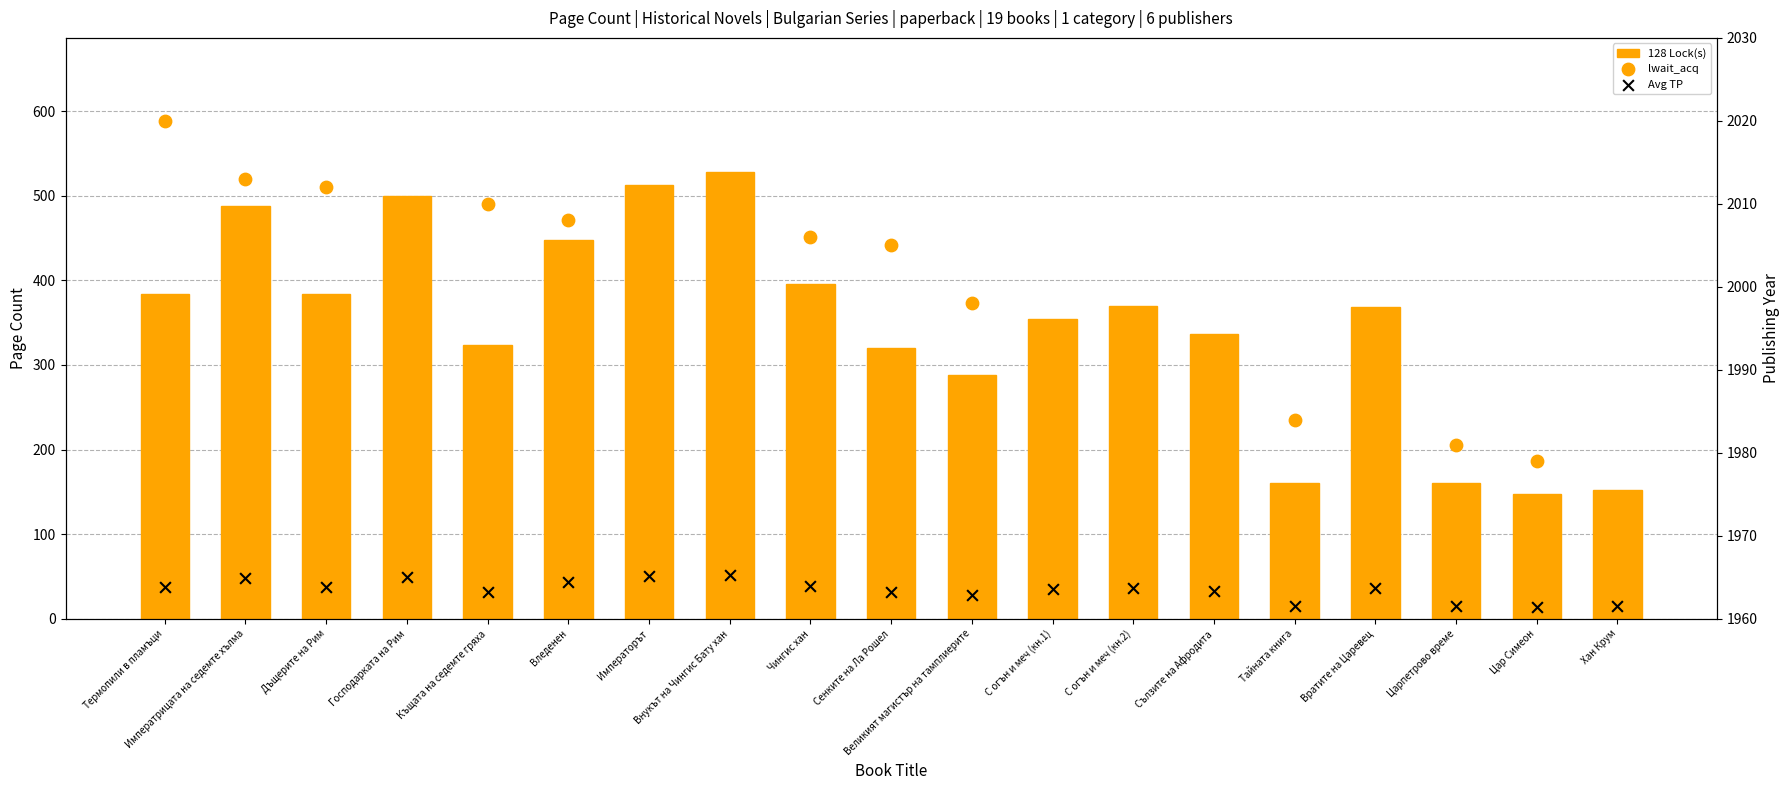

Which series contains the highest Y value?

lwait_acq